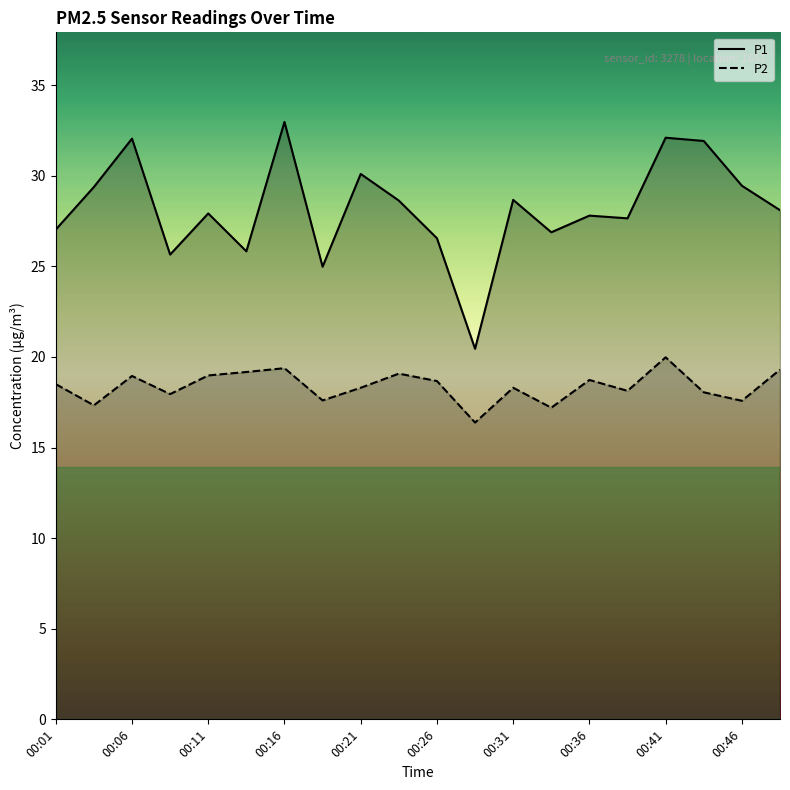

At which category does the chart reach its peak across all series?

00:16